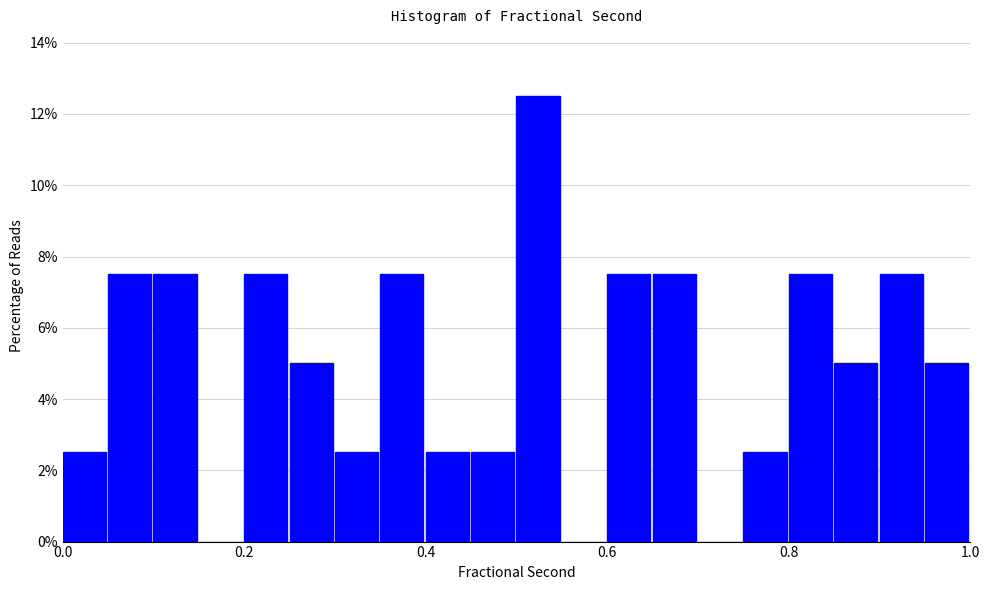

Read against the x-axis, roughly where is the centre of the tallest bar?

0.52